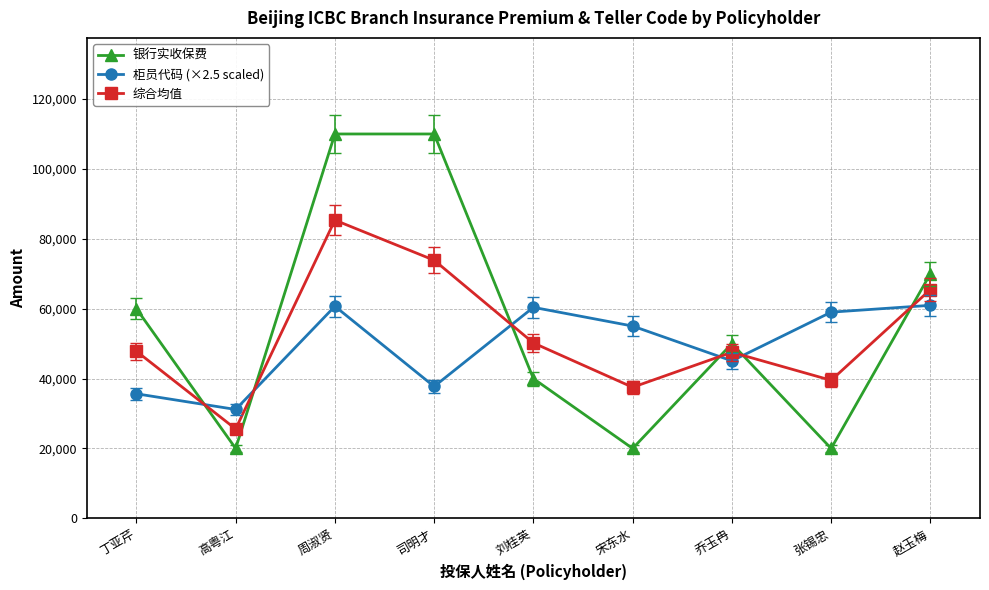

At how many categories does at least one series exceed 64368?

3